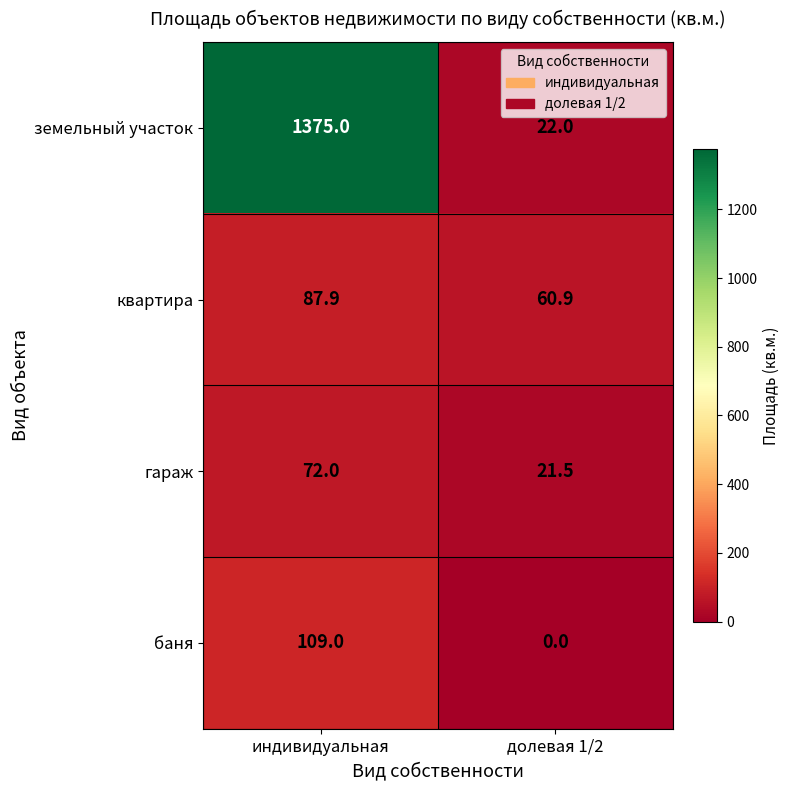

Reading left to right, what are all the values shown in this chart?

земельный участок: 1375.0	22.0
квартира: 87.9	60.9
гараж: 72.0	21.5
баня: 109.0	0.0